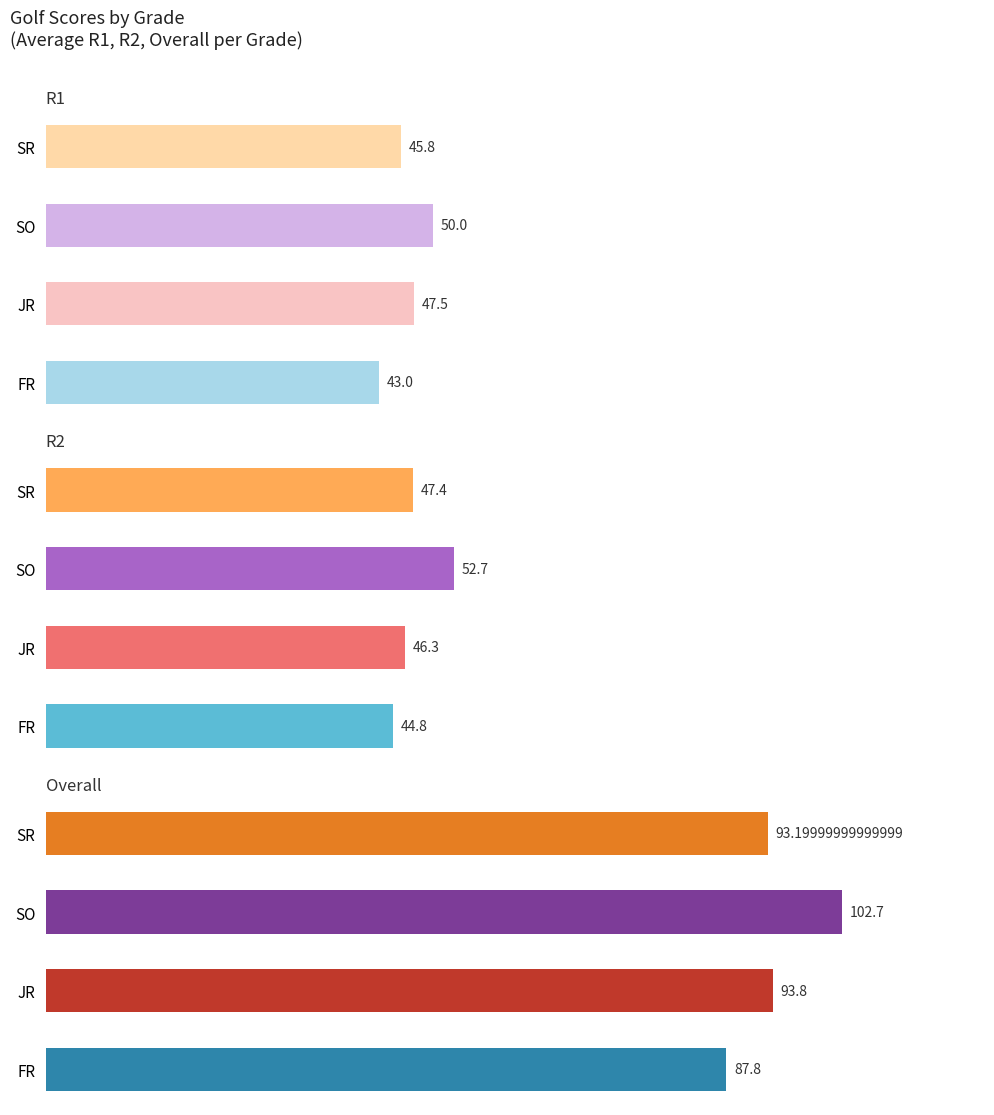

List the series in order of their peak value, lowest first.

R1, R2, Overall